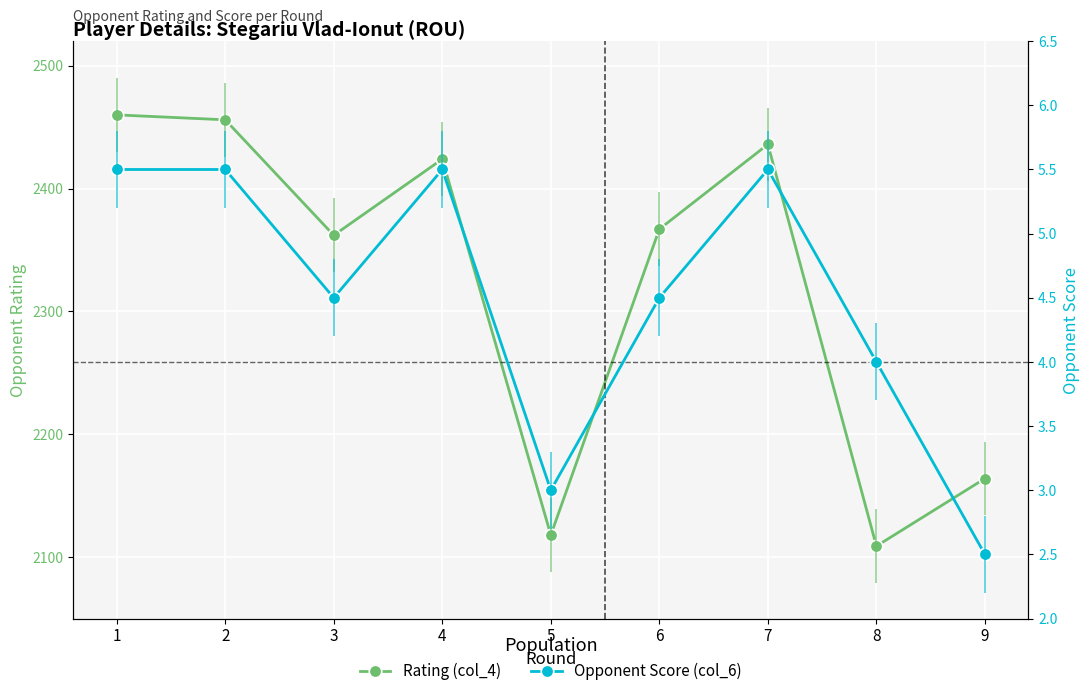

Rank the categories by Opponent Score (col_6) value from lowest to highest.

9, 5, 8, 3, 6, 1, 2, 4, 7